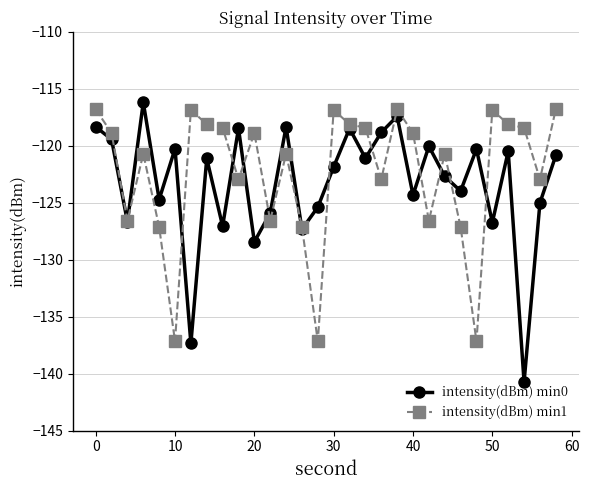

What is the maximum value for intensity(dBm) min1?

-116.8